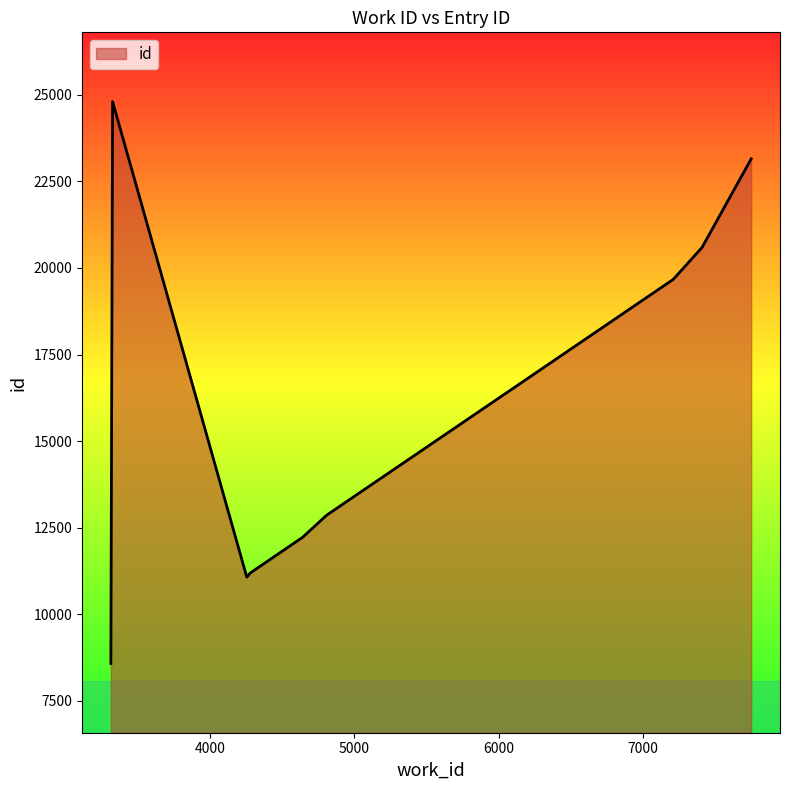

What is the difference between the maximum and minimum values?

16229